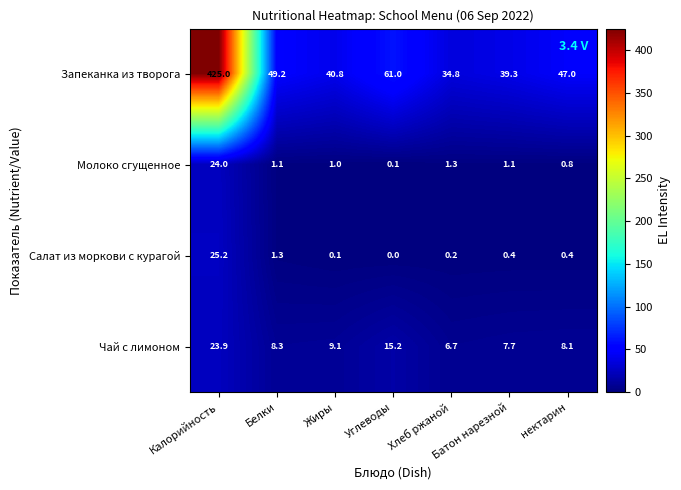

At Углеводы, list the series in order from largest to smallest.

Запеканка из творога, Чай с лимоном, Молоко сгущенное, Салат из моркови с курагой